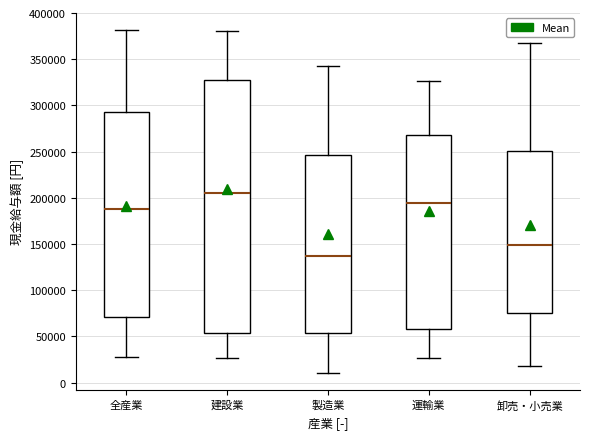

Reading left to right, transcribe this box plot: for each box, give where its median line is, the range the box spans, and where its two whiskers end, as read against the y-axis. The values are not printed on the chart, so give them approximately, as read against the axis.

全産業: median 190000, box 70000 to 290000, whiskers 25000 to 380000
建設業: median 205000, box 55000 to 325000, whiskers 25000 to 380000
製造業: median 135000, box 55000 to 245000, whiskers 10000 to 345000
運輸業: median 195000, box 60000 to 270000, whiskers 25000 to 325000
卸売・小売業: median 150000, box 75000 to 250000, whiskers 20000 to 365000